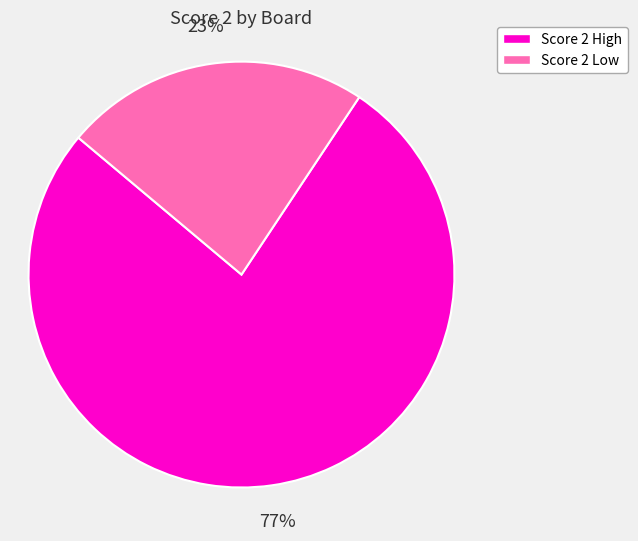

How many segments does this pie chart have?

2